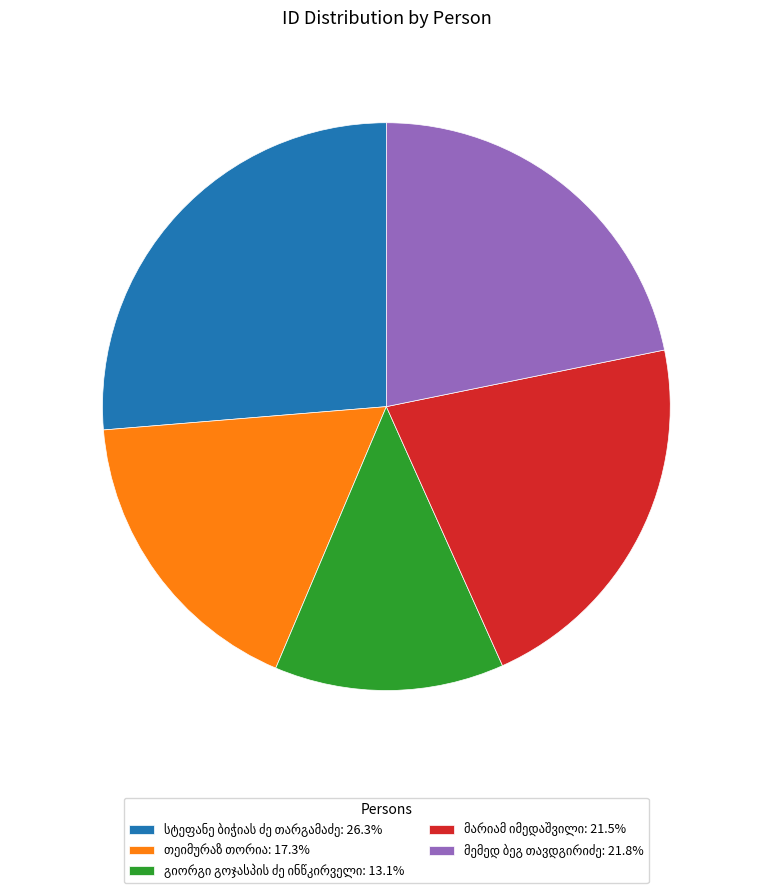

Does any single category account for the majority?

No